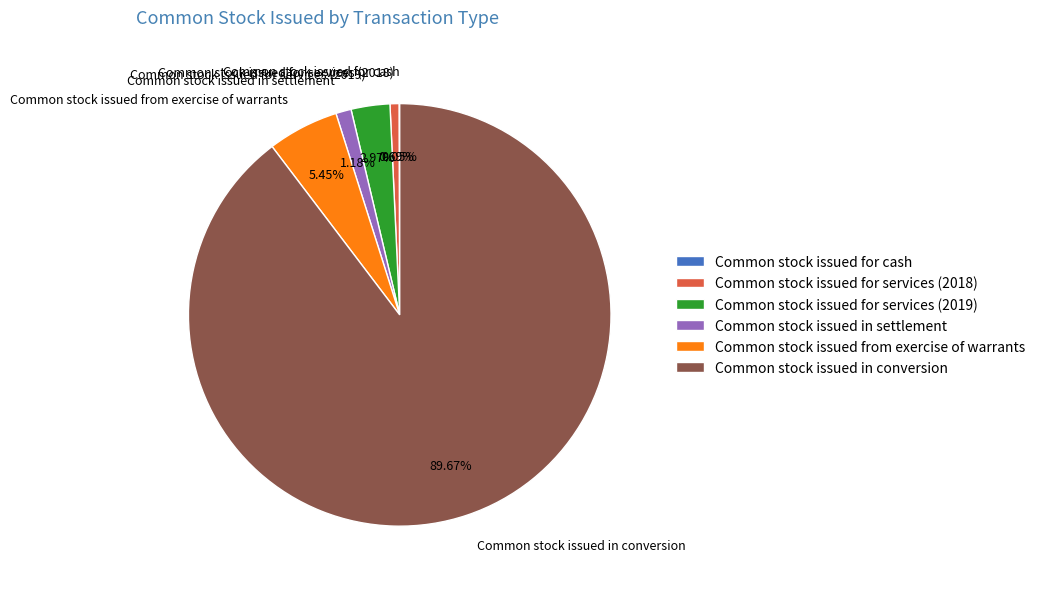

Is there any slice that represents more than half of the pie?

Yes